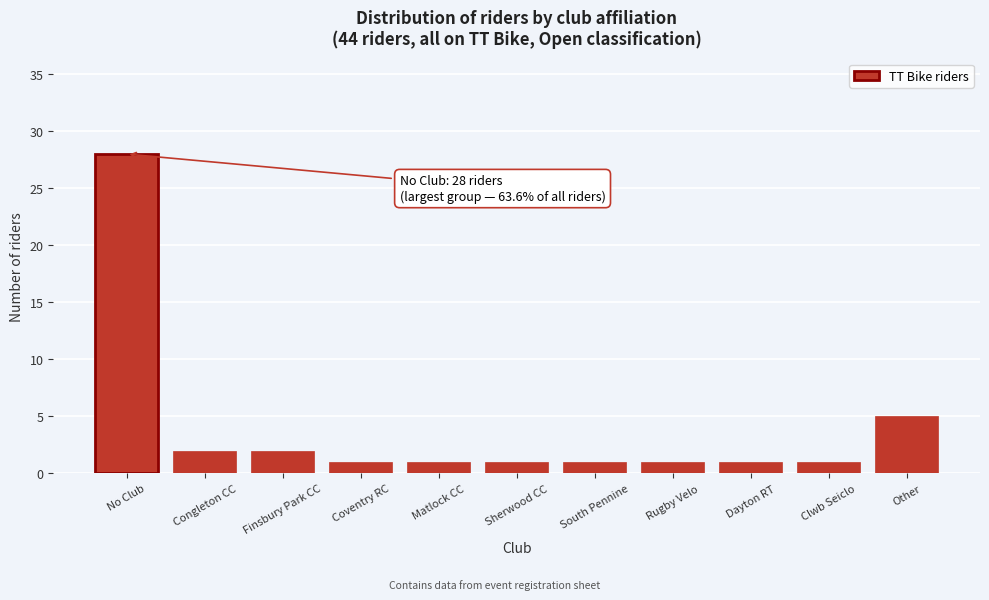

Reading right to left, extract all data points from this chart.

5	1	1	1	1	1	1	1	2	2	28